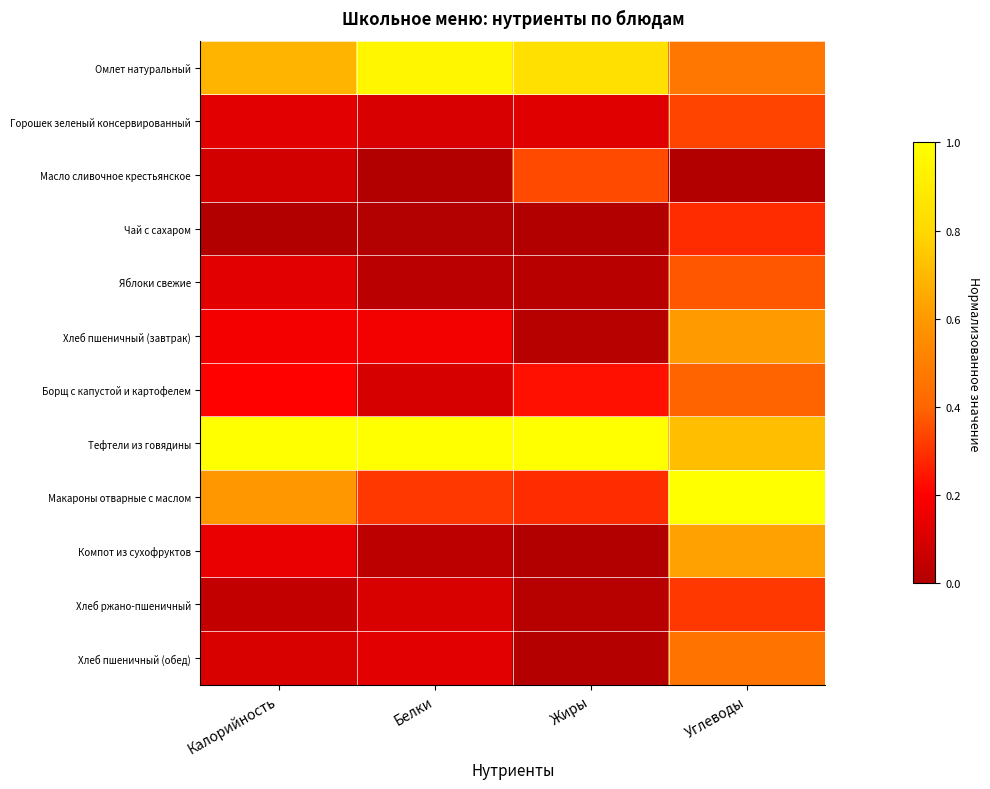

How many categories are shown in the chart?

4